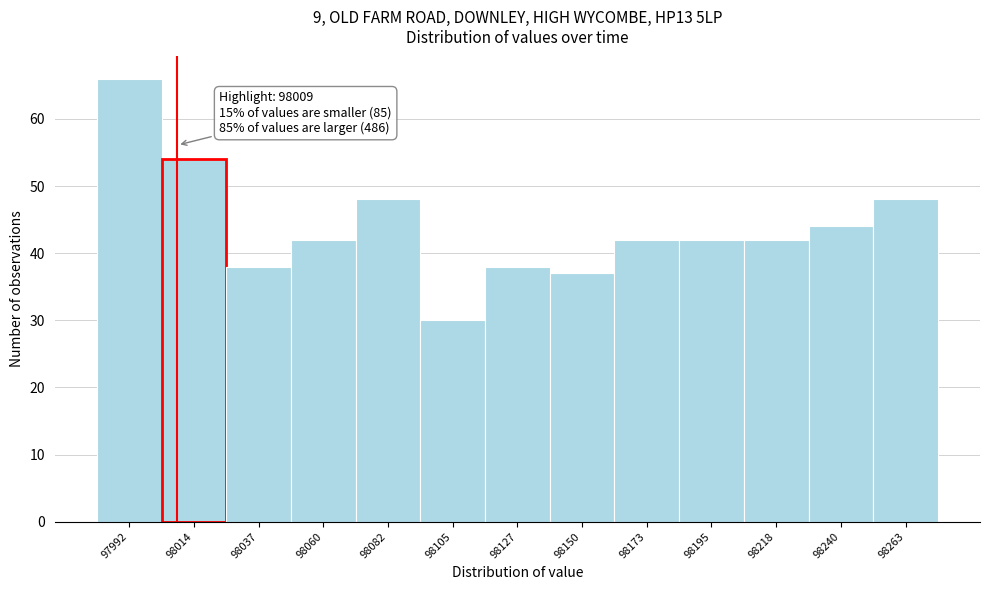

Which range on the x-axis has the tallest bar?

97980 to 98005